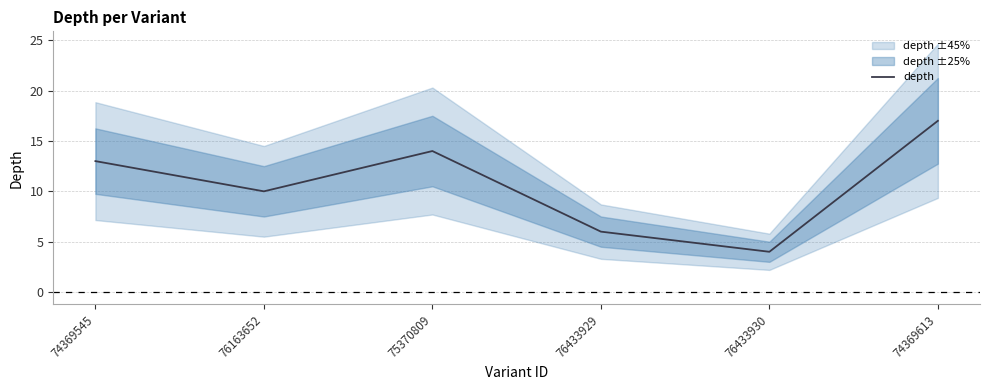

Does the chart have visible grid lines?

Yes